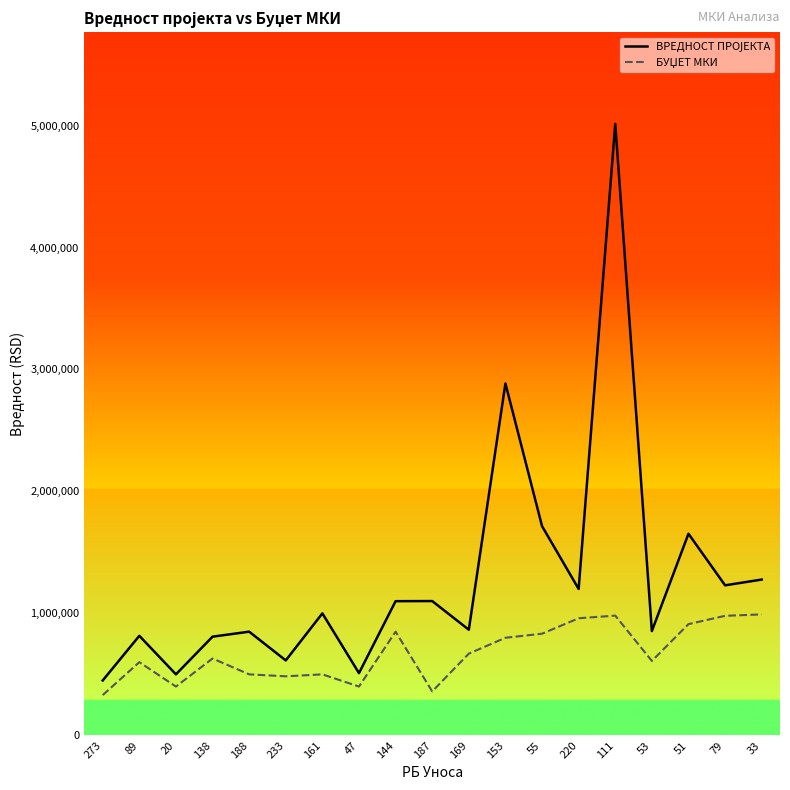

At which category is the sum across all series the highest?

111